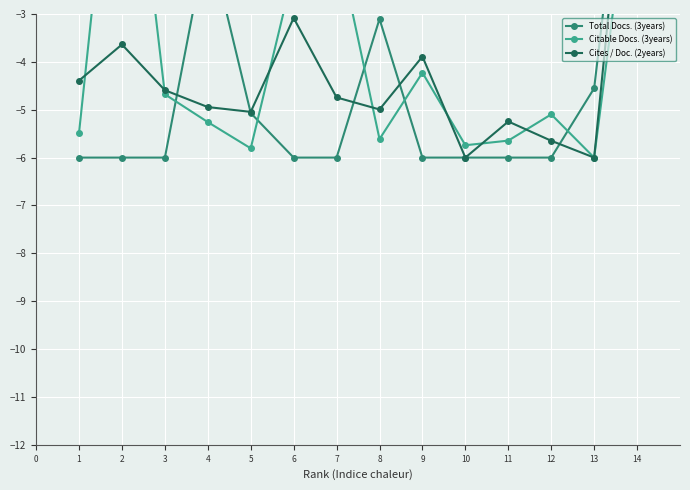

The Total Docs. (3years) series shows -2.7 at 12. True or false?

False